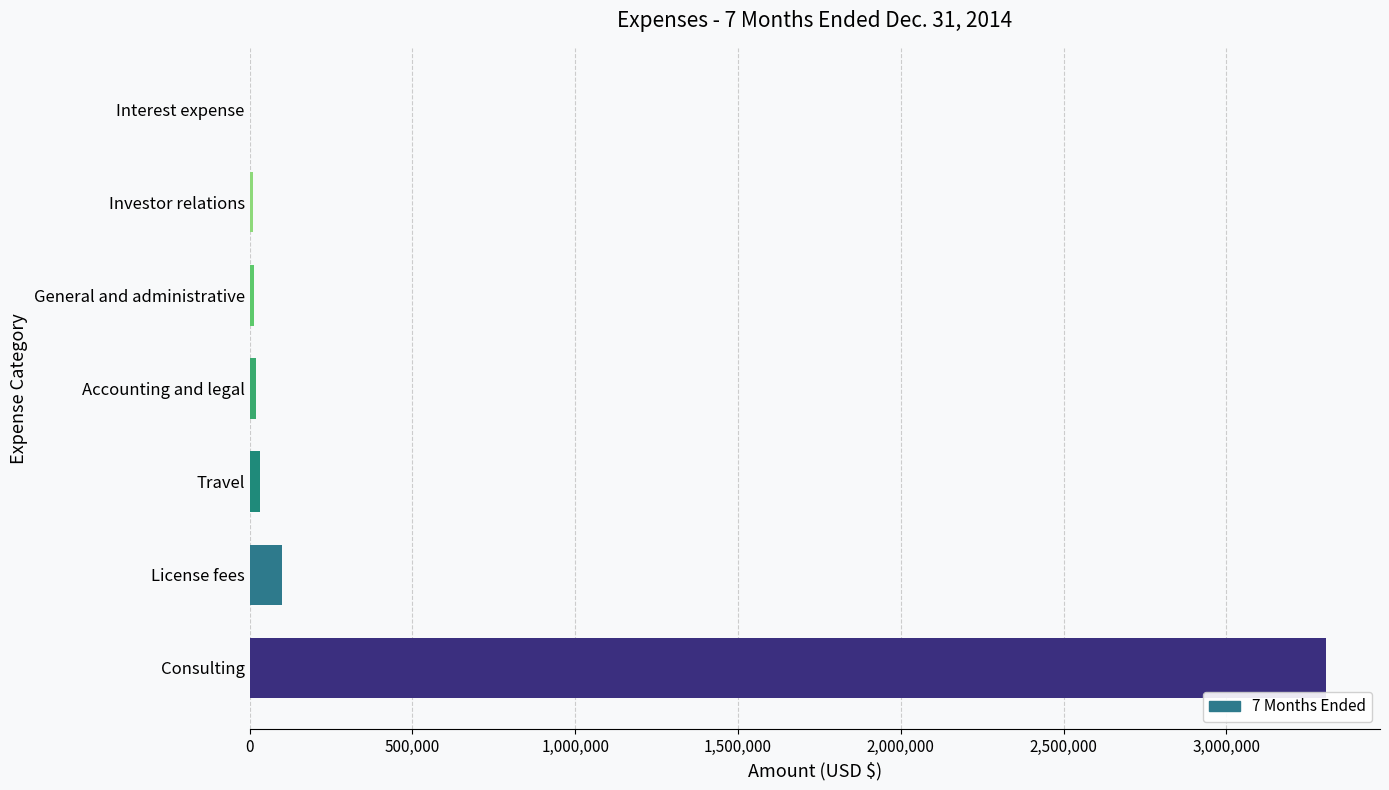

Which label corresponds to the largest value in the chart?

Consulting